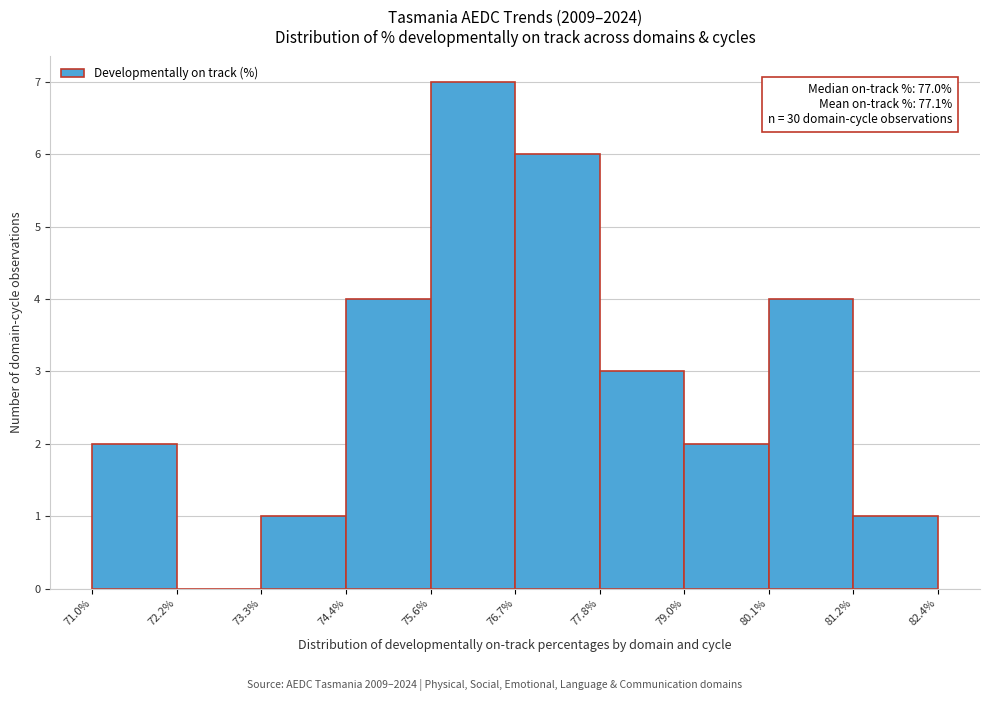

Which range on the x-axis has the tallest bar?

75.6% to 76.7%